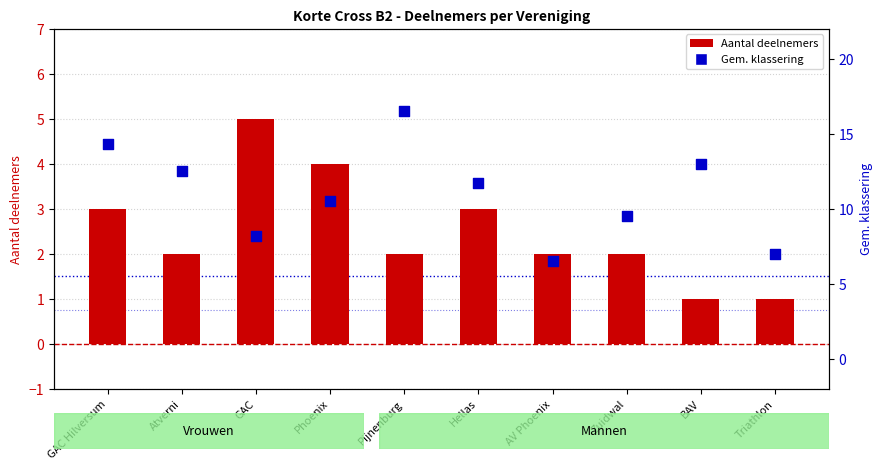

What are all the series names shown in the legend?

Aantal deelnemers, Gem. klassering